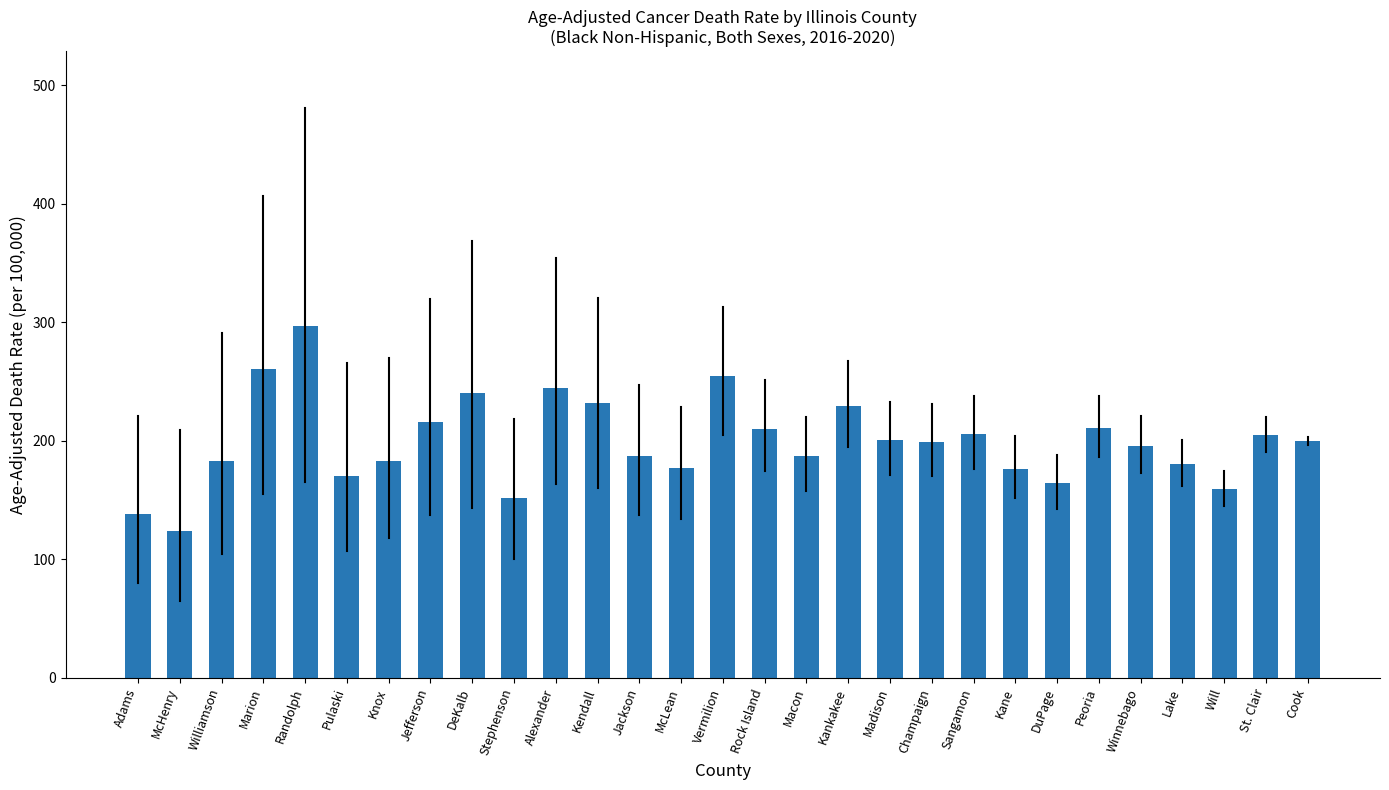

Approximately how many times larger is the value at Marion compared to Winnebago?

1.3